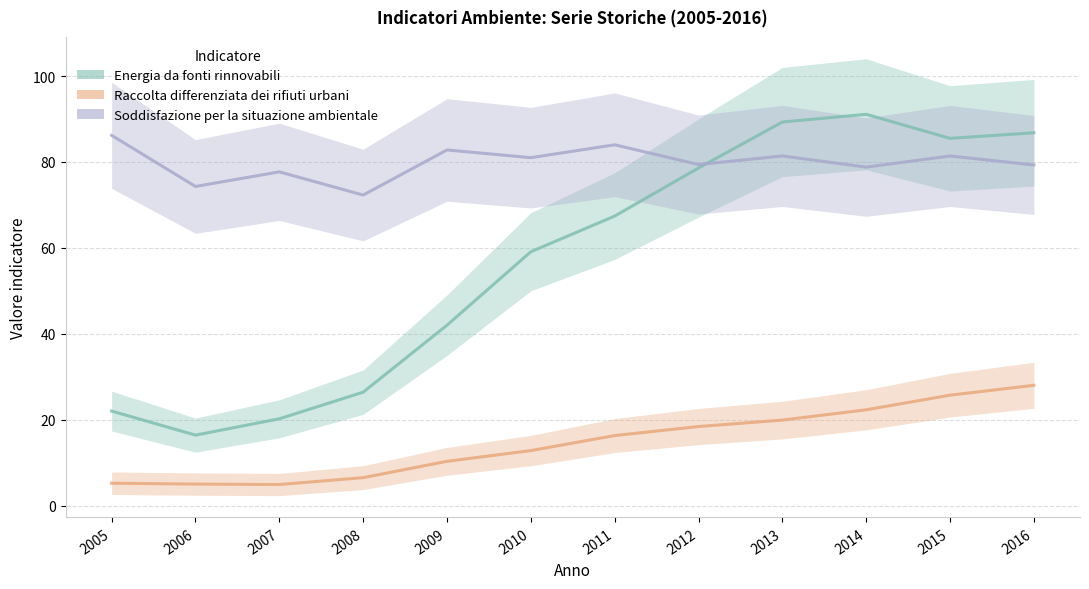

True or false: Energia da fonti rinnovabili and Raccolta differenziata dei rifiuti urbani cross at least once.

False